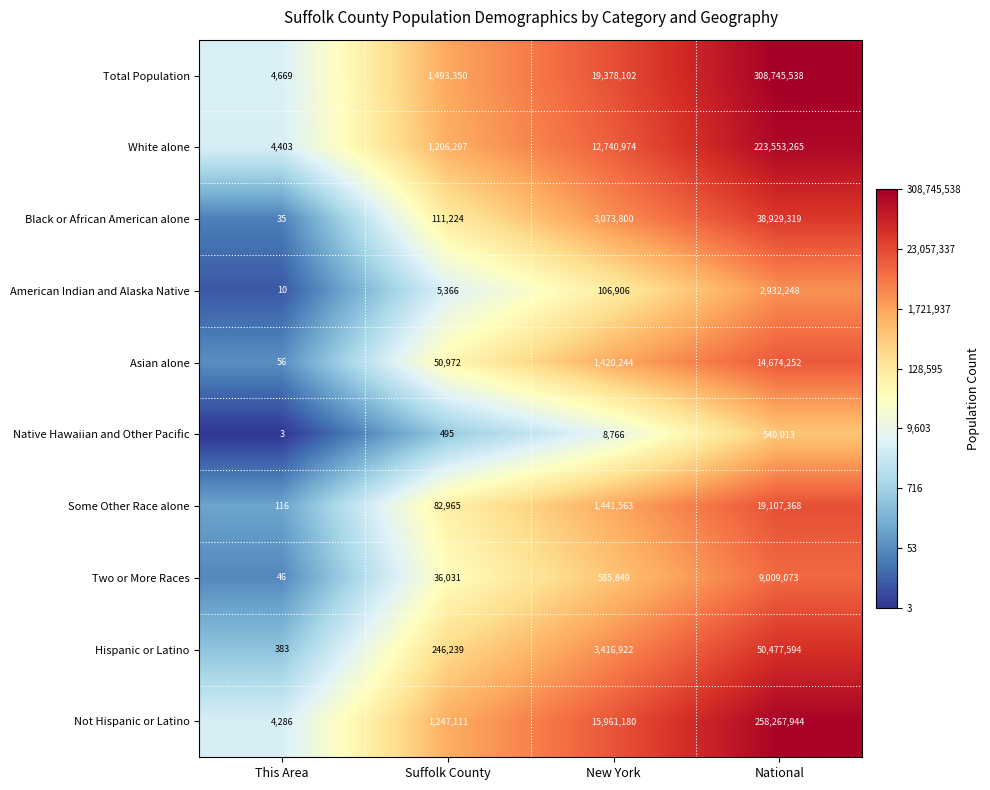

What is the difference between the maximum and second lowest values in the Hispanic or Latino series?

50231355